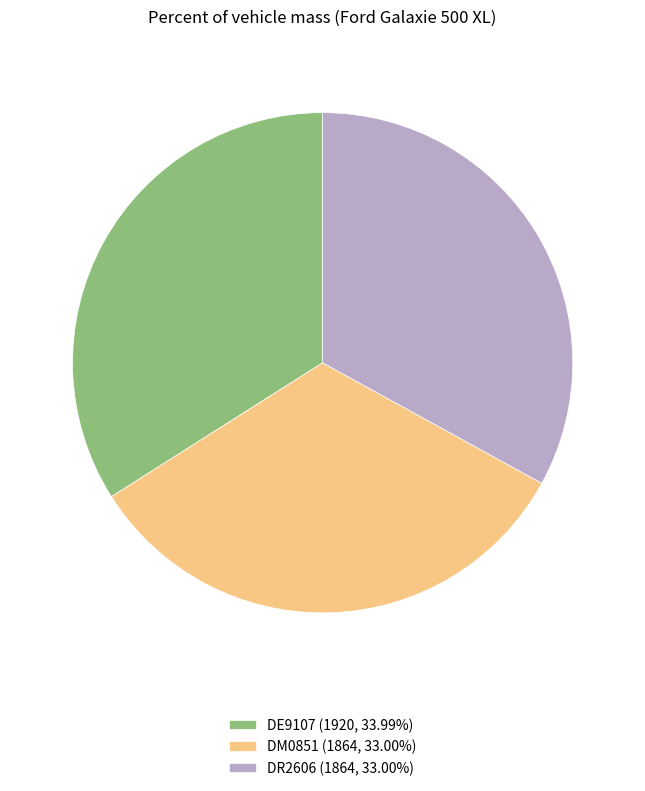

How many segments does this pie chart have?

3